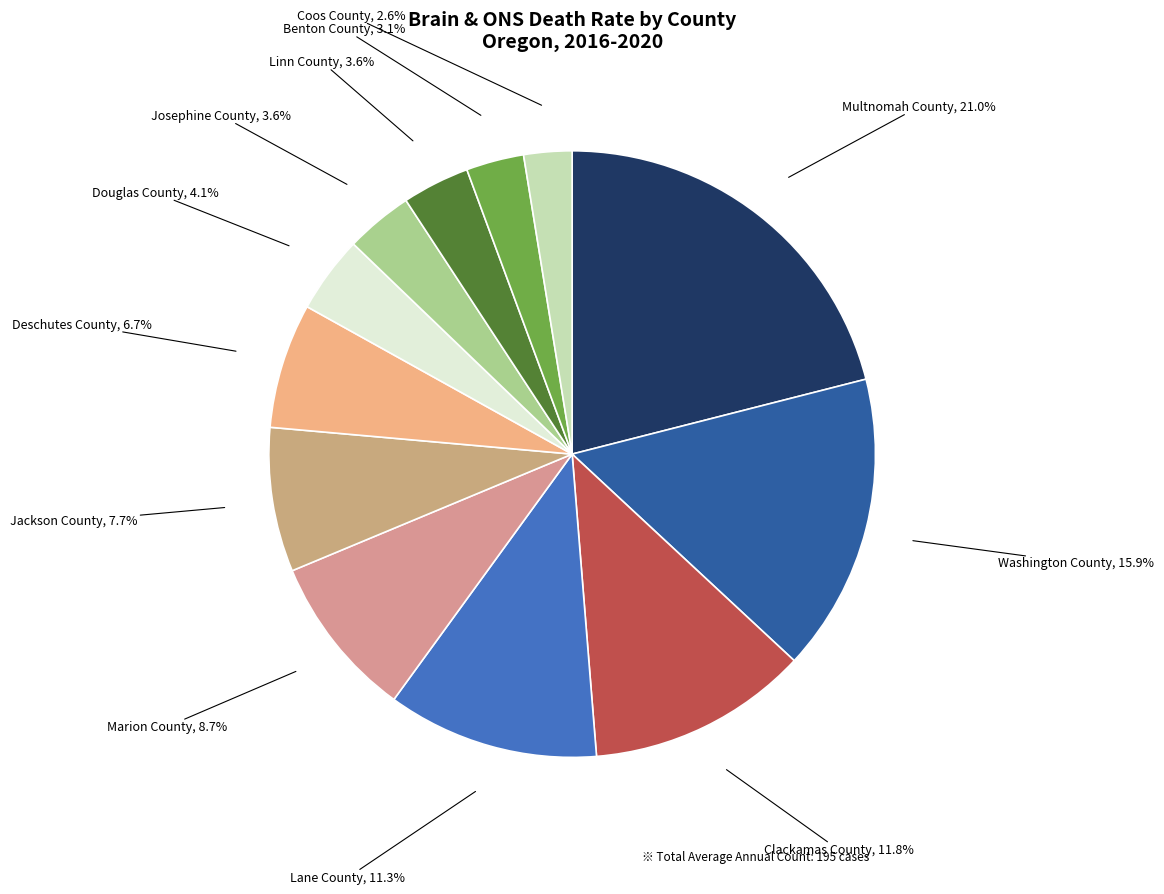

Count the number of slices in the pie.

12